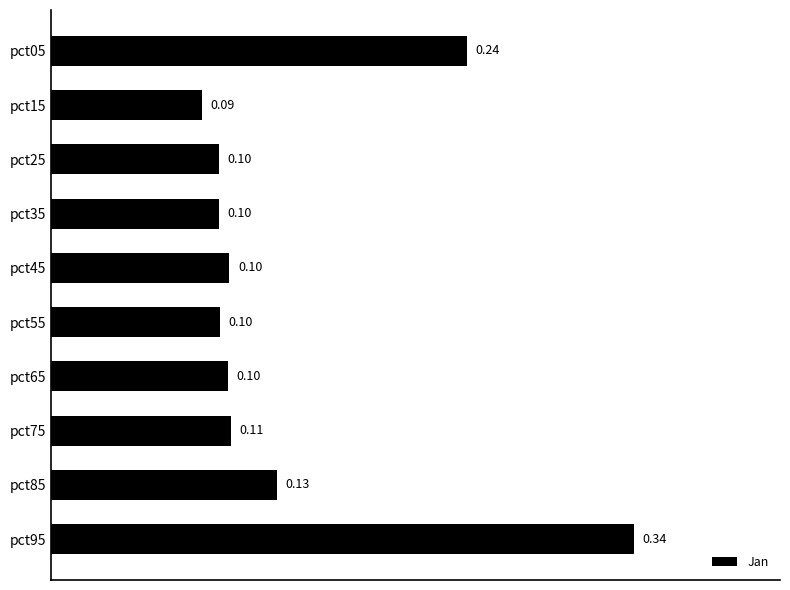

What is the sum of all values?

1.4